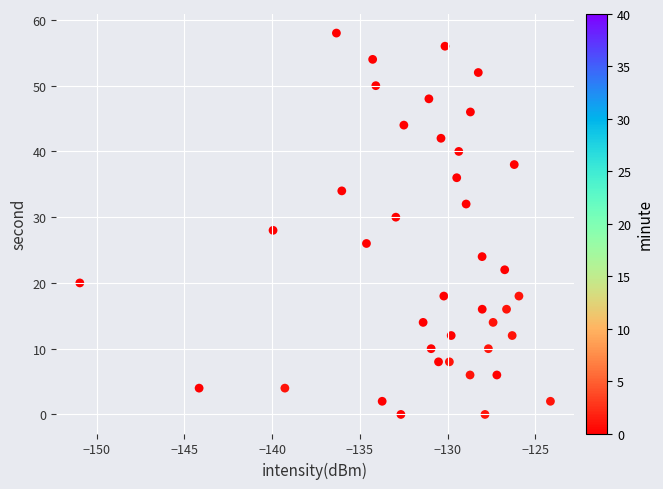

What is the range of Y values (max minus min)?

58